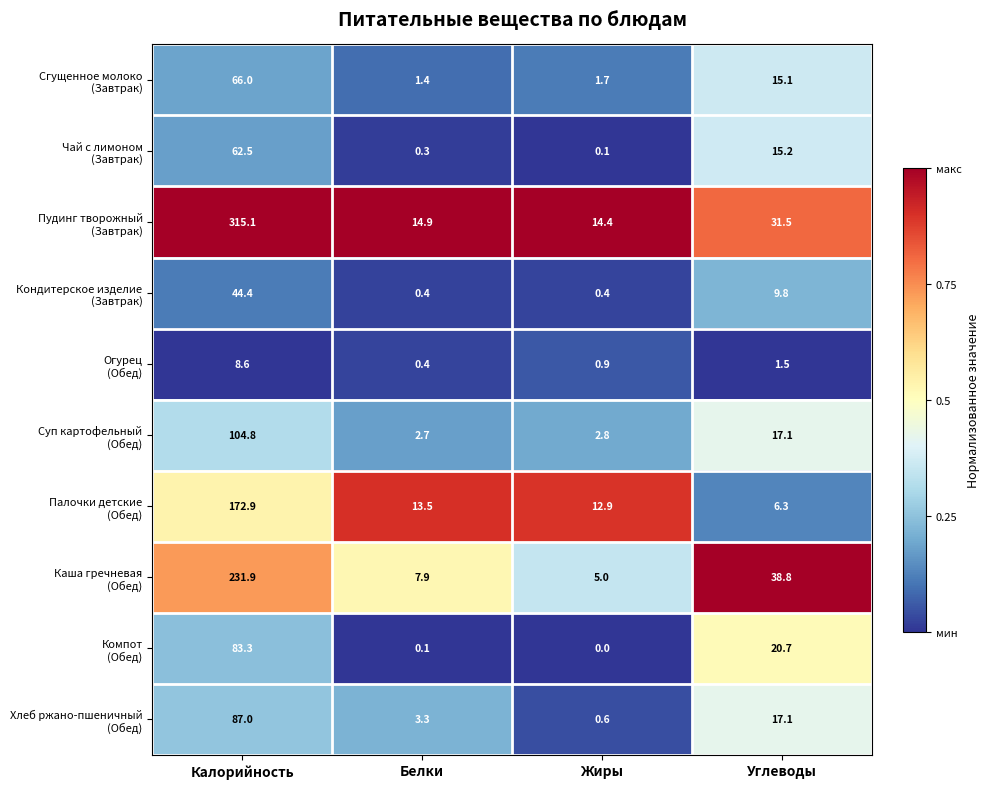

What is the total value across all series at Белки?

44.9